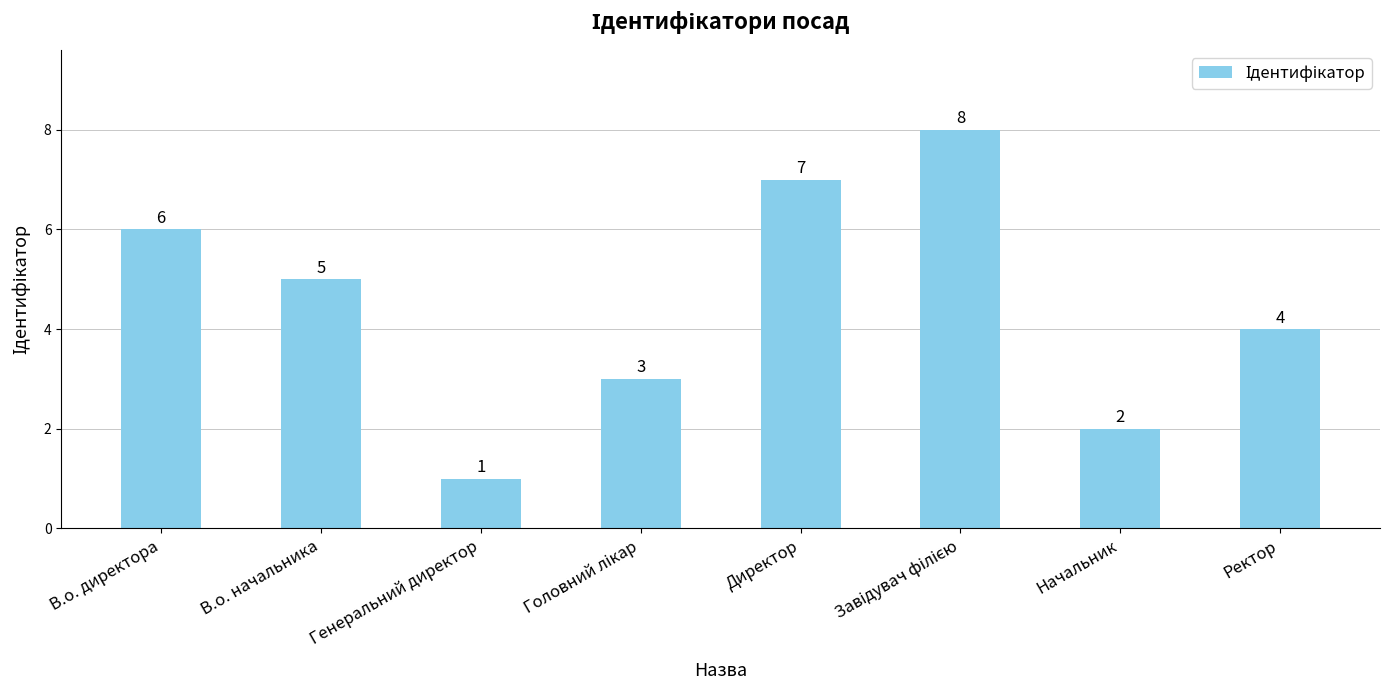

Reading left to right, extract all data points from this chart.

6	5	1	3	7	8	2	4